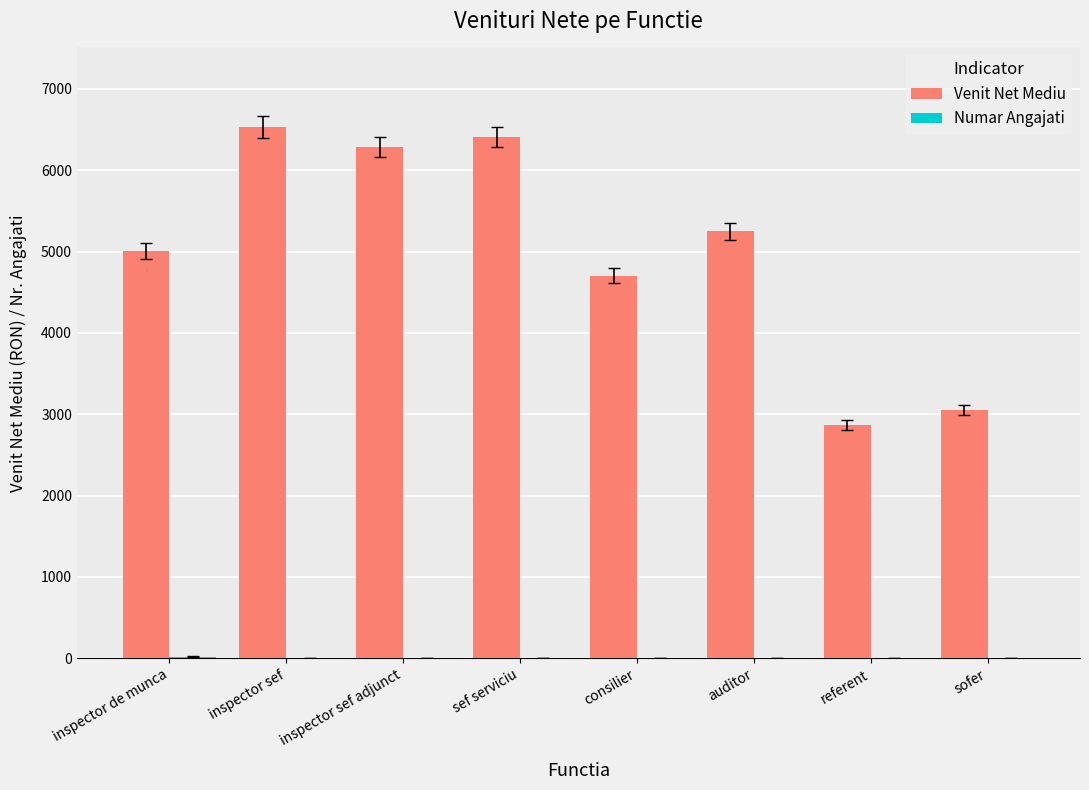

What is the highest value of the Venit Net Mediu series?

6529